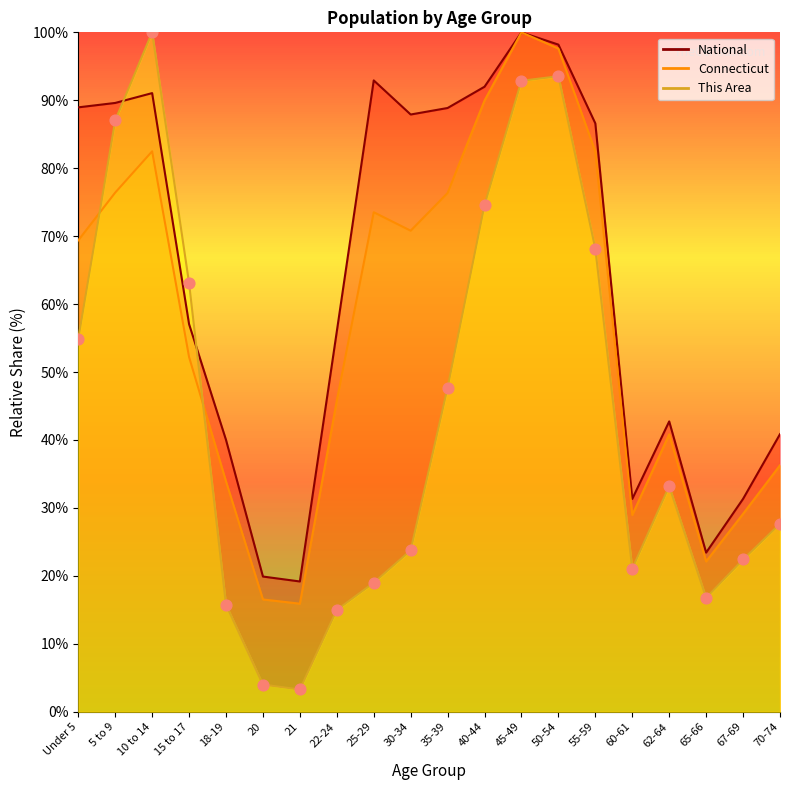

At which category is the sum across all series the highest?

45-49